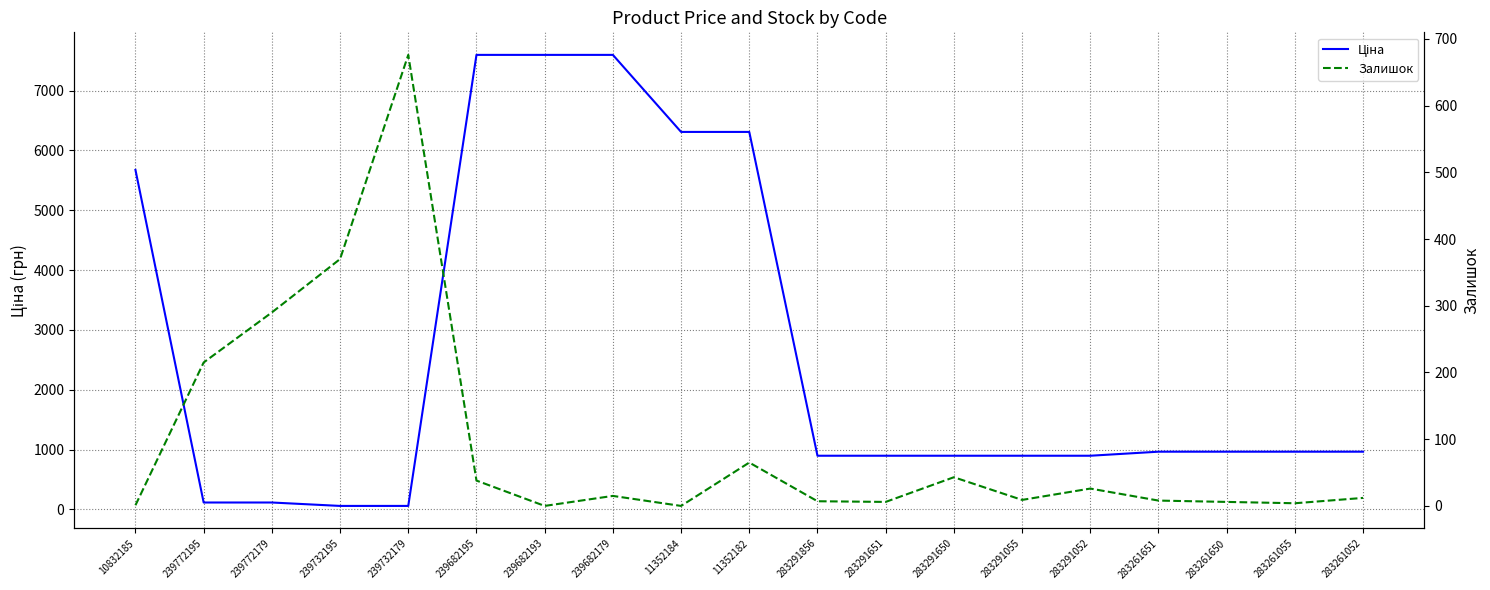

List the series in order of their peak value, highest first.

Ціна, Залишок